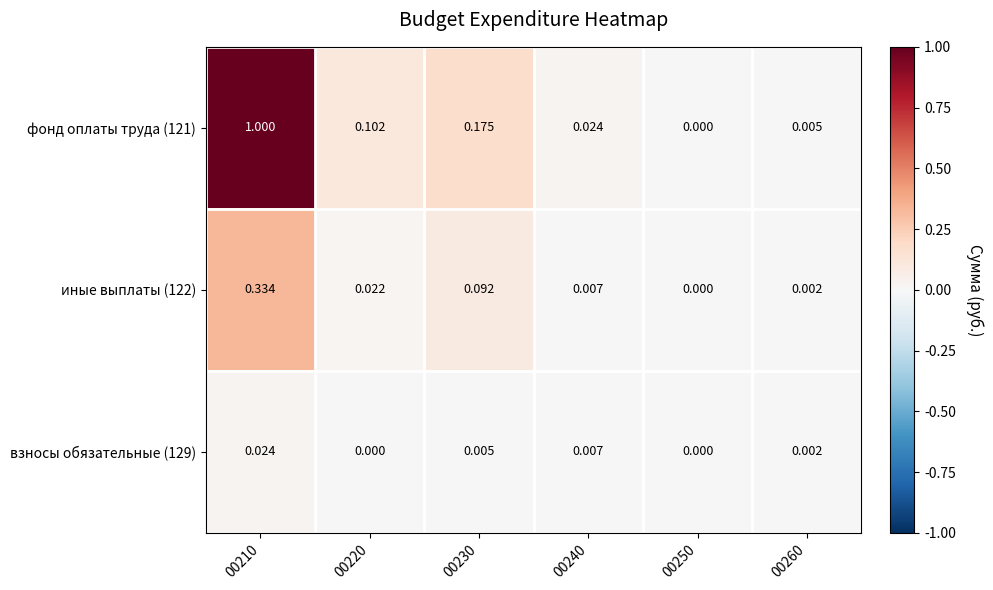

Which series has the largest total across all categories?

фонд оплаты труда (121)